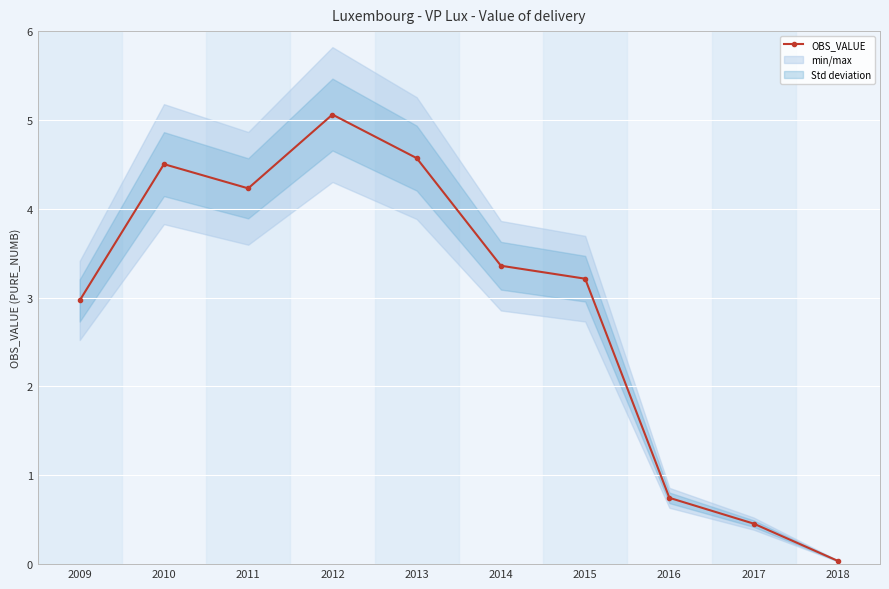

True or false: the data shows 4.2 at 2011.

True